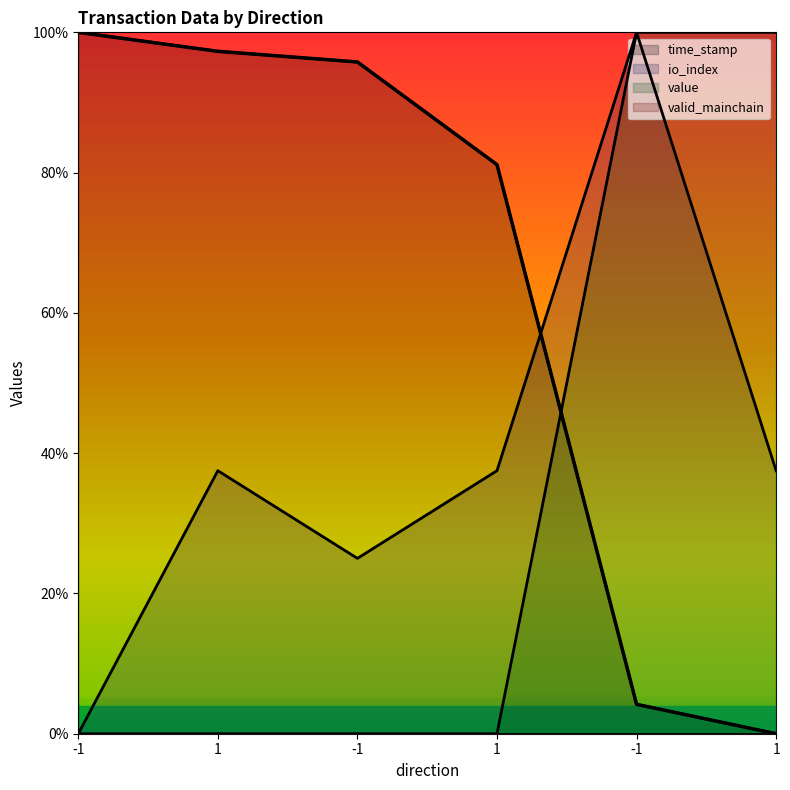

Between -1 and -1, which series saw the biggest shift?

io_index